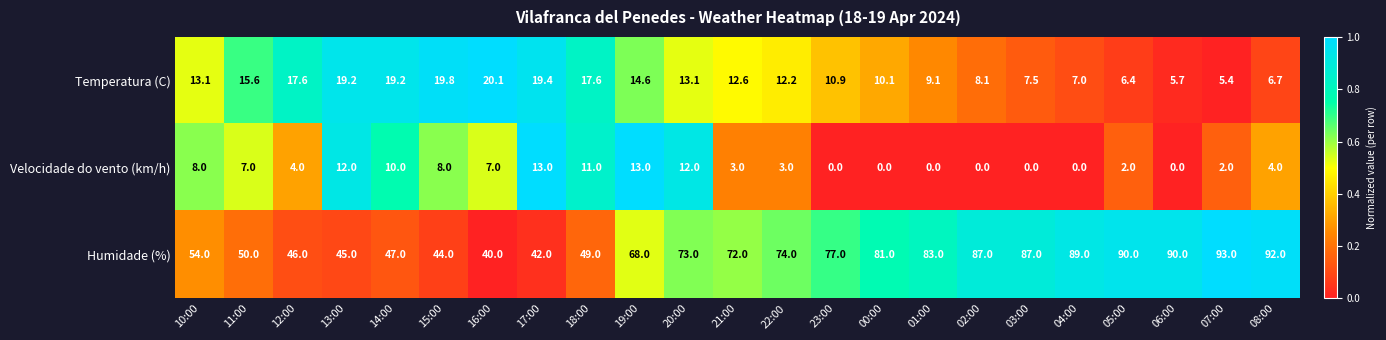

At 12:00, list the series in order from smallest to largest.

Velocidade do vento (km/h), Temperatura (C), Humidade (%)